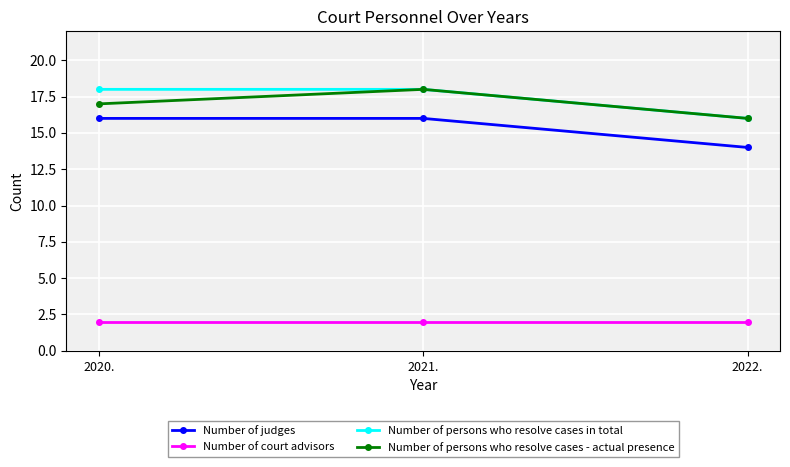

True or false: Number of persons who resolve cases - actual presence has a value of 16 at 2022..

True